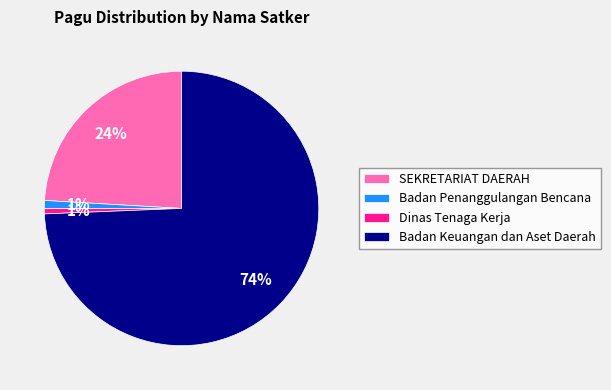

How many slices are in this pie chart?

4